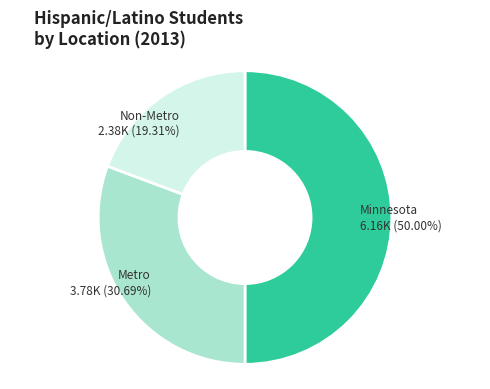

To the nearest percent, what percentage of the pie is Non-Metro?

19%